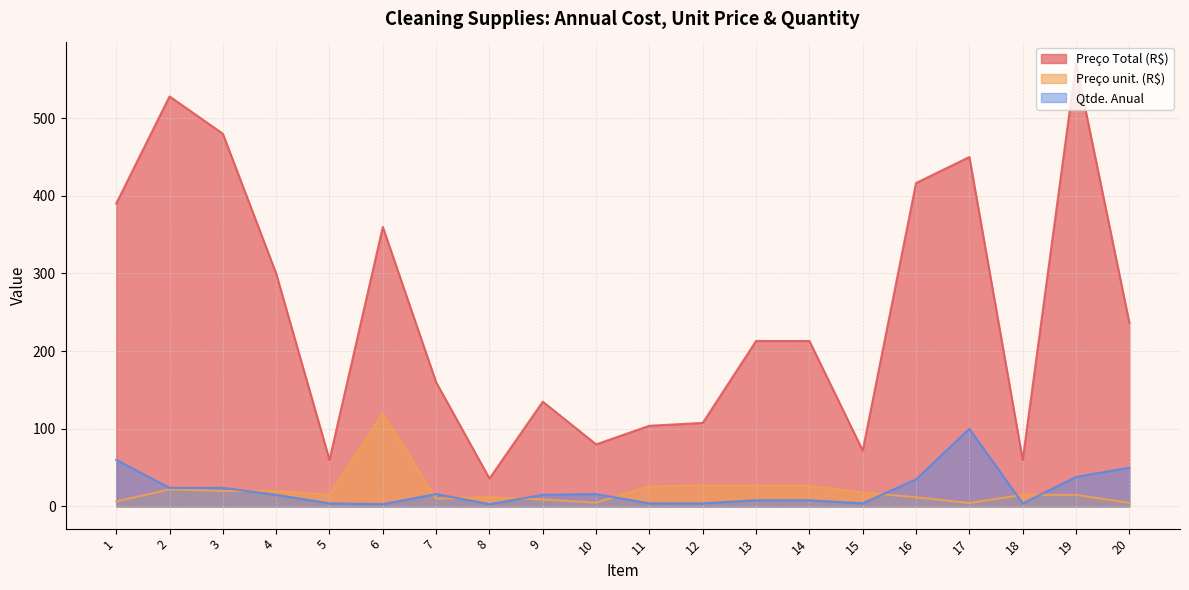

Read the Preço Total (R$) value at 19.

570.0